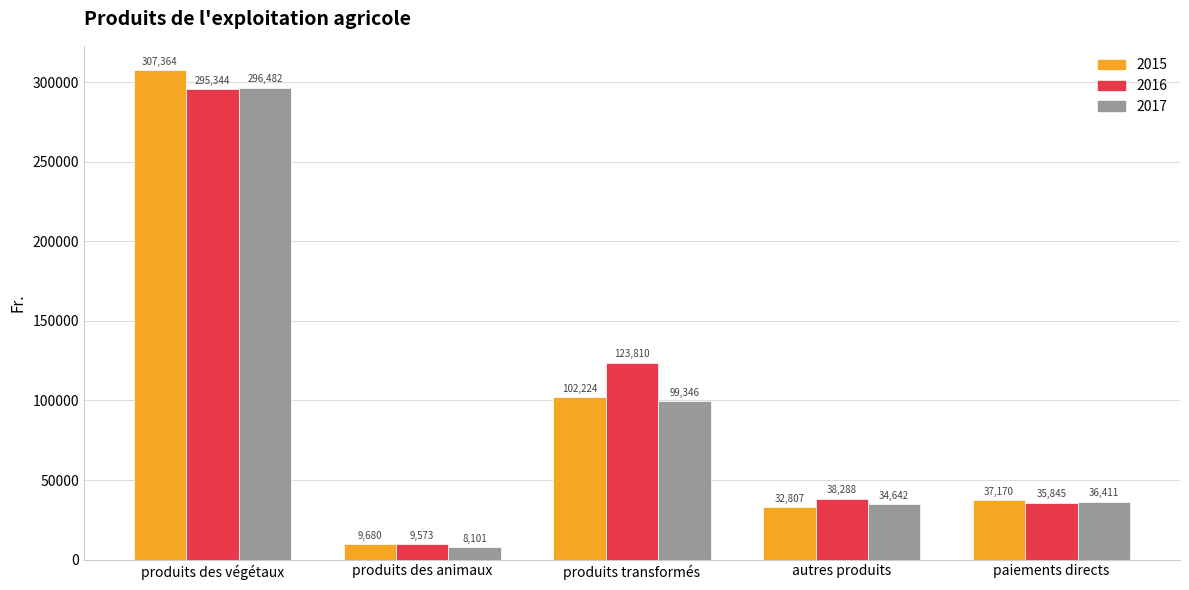

Is it true that 2017 equals 99346 at produits transformés?

True